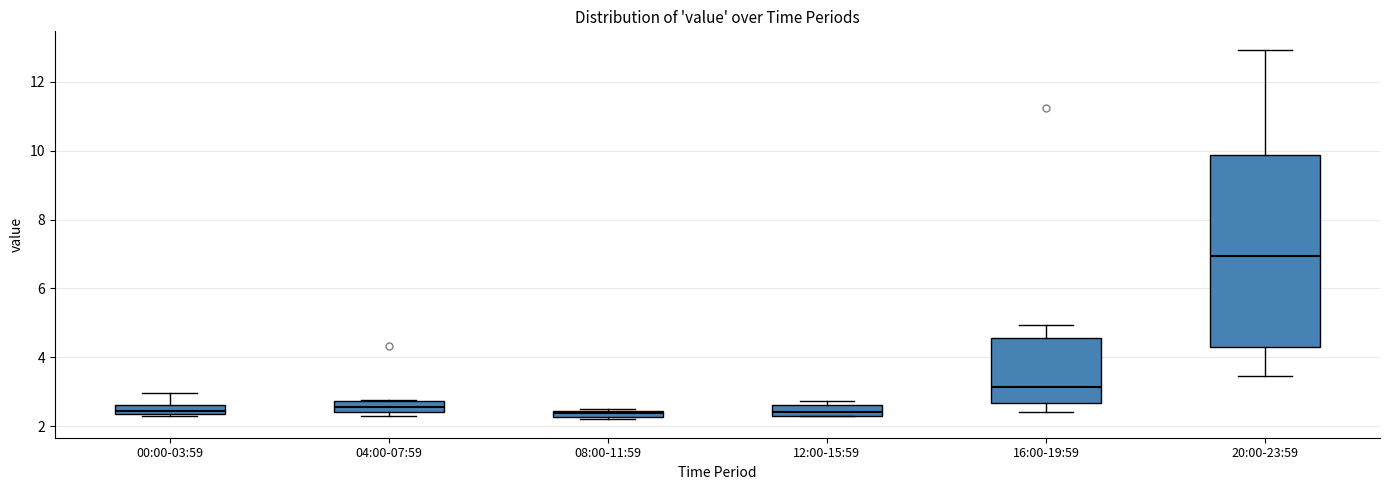

Where is the upper edge of the box for 04:00-07:59 on the y-axis? The values are not printed on the chart, so give them approximately, as read against the axis.

2.8